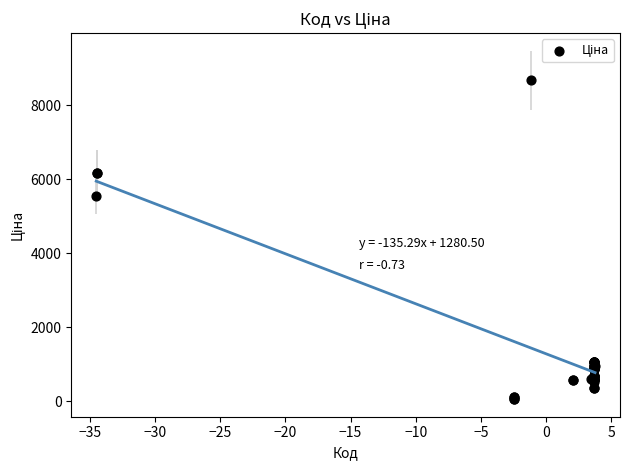

What Y value in the scatter plot is closest to 4367?

5560.3